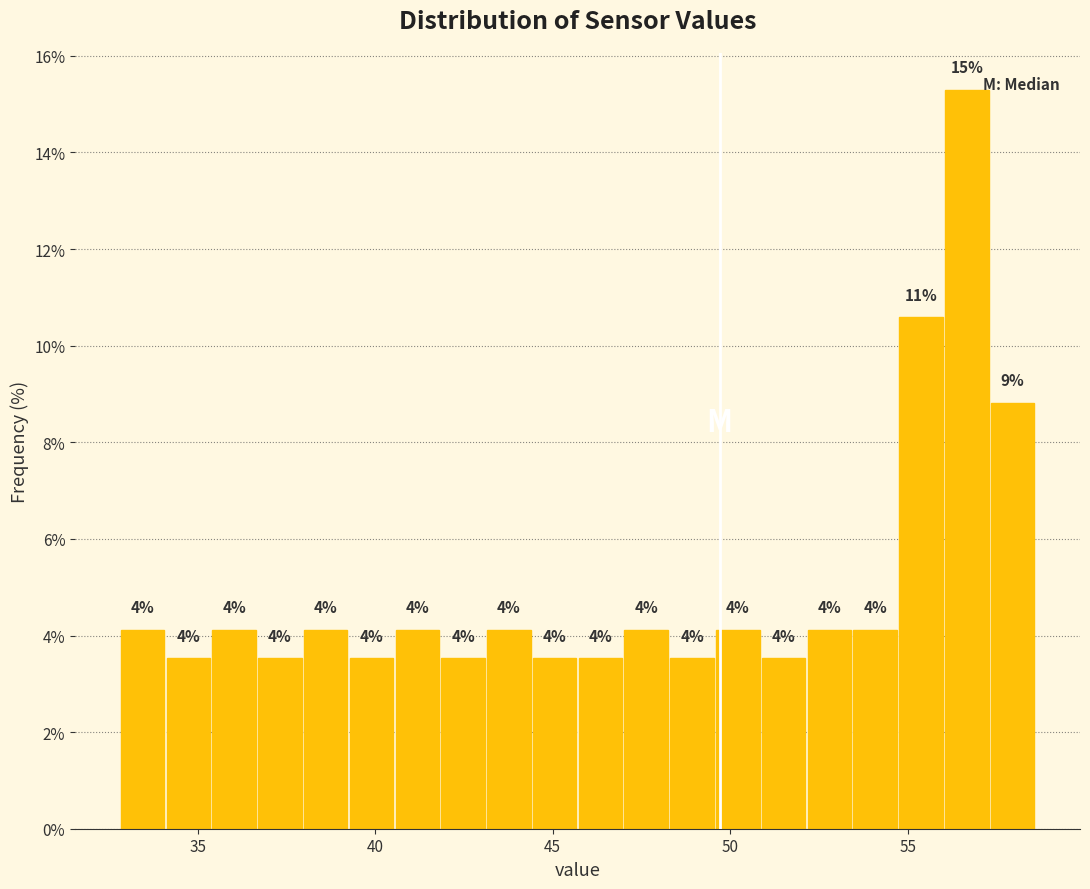

Read against the x-axis, roughly where is the centre of the tallest bar?

56.5